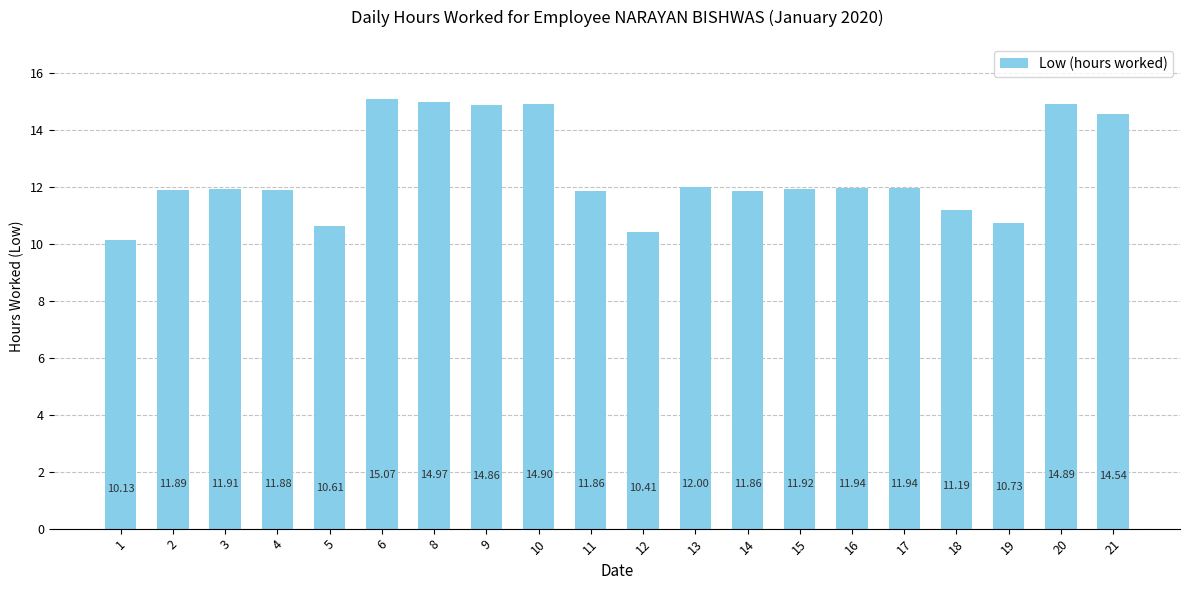

Reading right to left, list all the values displayed in this chart.

14.5	14.9	10.7	11.2	11.9	11.9	11.9	11.9	12.0	10.4	11.9	14.9	14.9	15.0	15.1	10.6	11.9	11.9	11.9	10.1